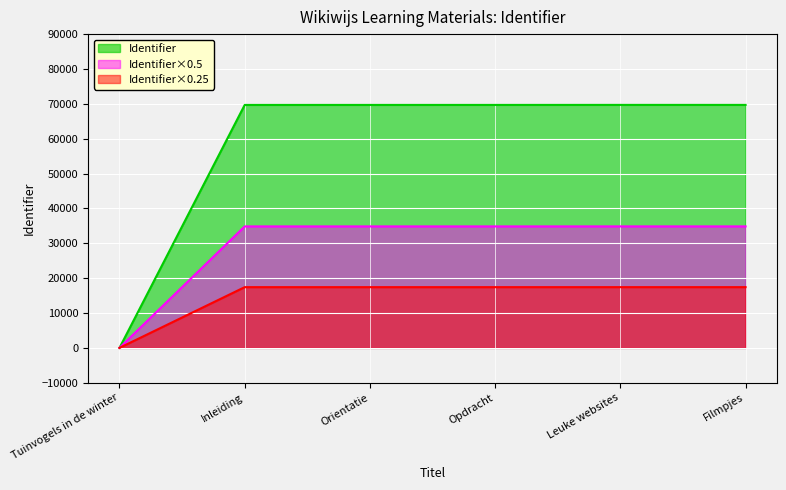

The value at Filmpjes is 69694. True or false?

True